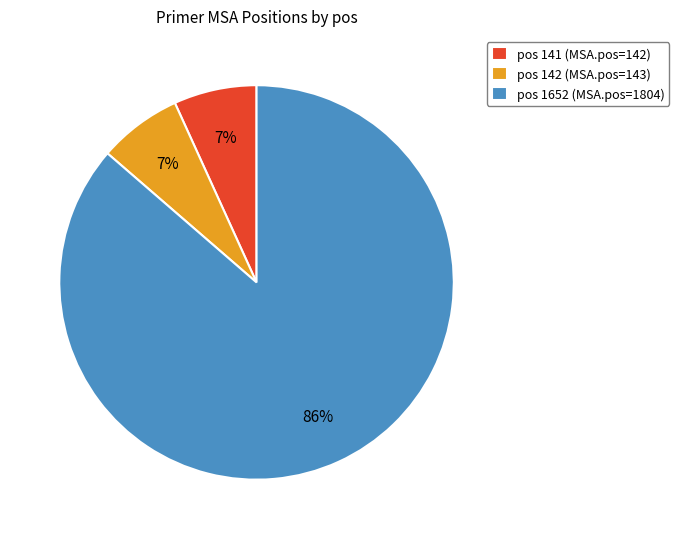

To the nearest percent, what percentage of the pie is pos 142 (MSA.pos=143)?

7%